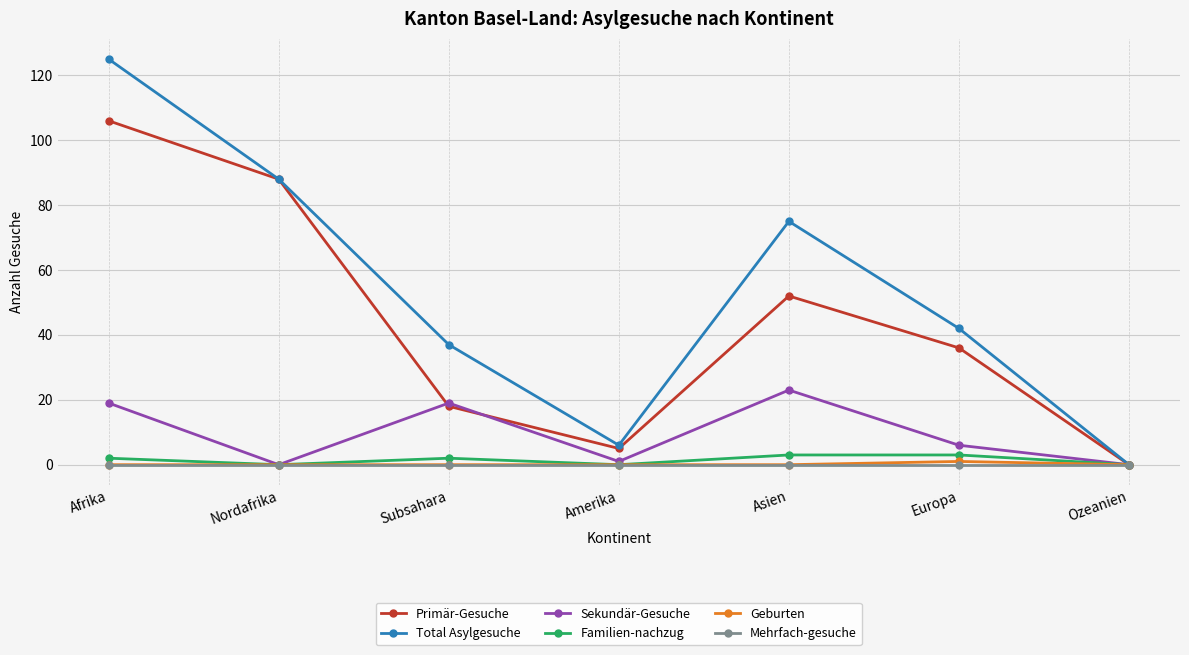

Which series has the largest range (max minus min)?

Total Asylgesuche